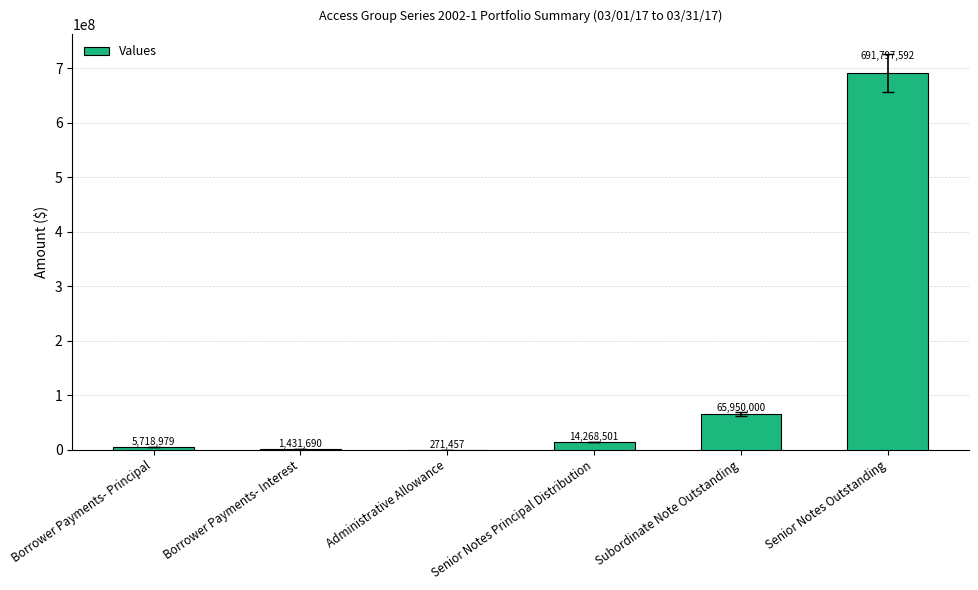

What is the change in value from Senior Notes Principal Distribution to Senior Notes Outstanding?

+677529091.2